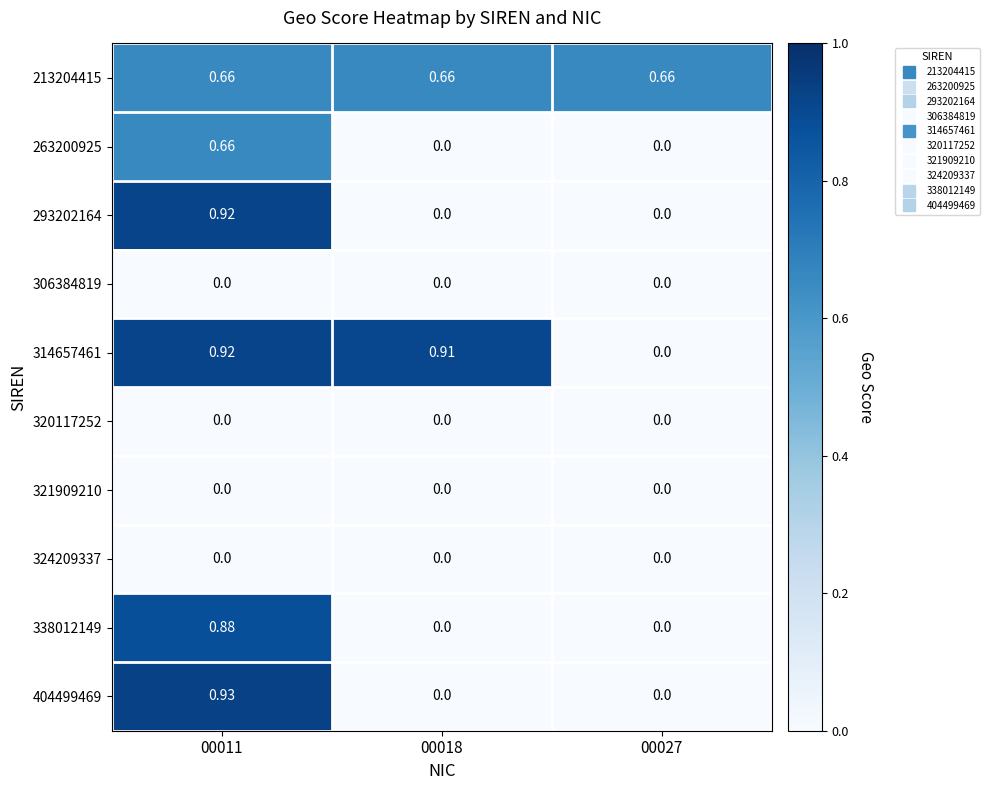

How many distinct data groups are displayed?

10